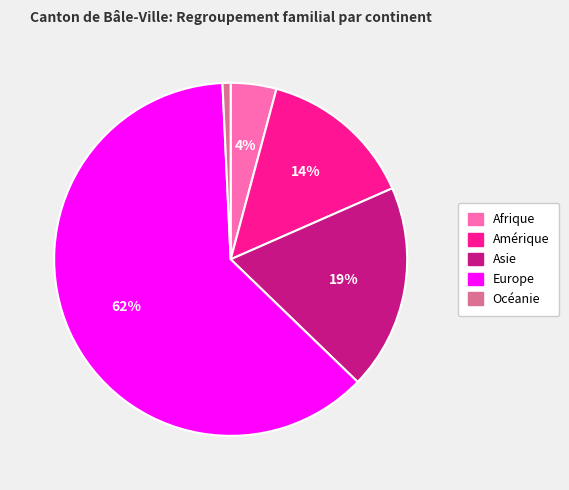

To the nearest percent, what percentage of the pie is Océanie?

1%